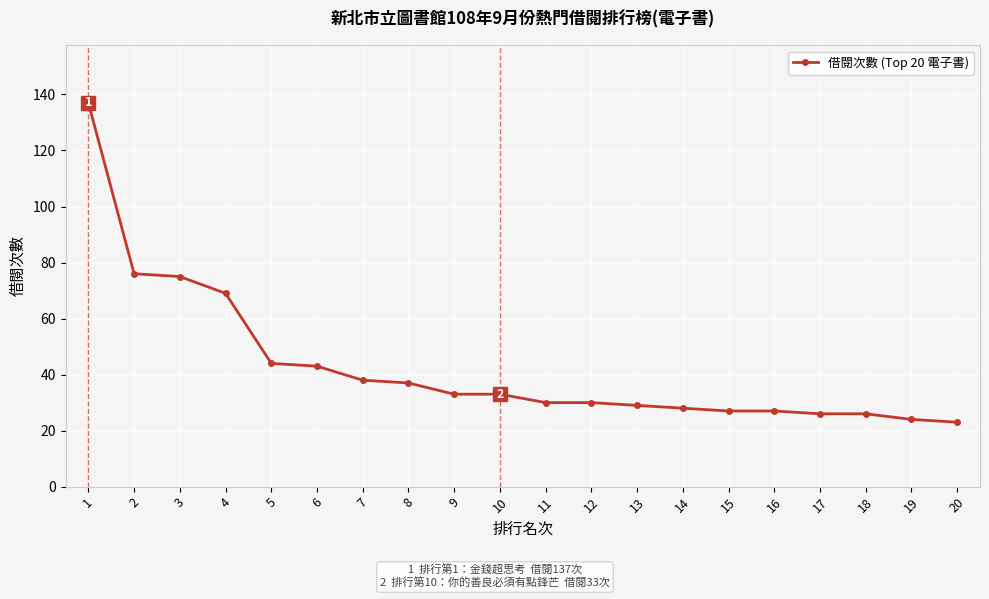

Reading left to right, extract all data points from this chart.

137	76	75	69	44	43	38	37	33	33	30	30	29	28	27	27	26	26	24	23